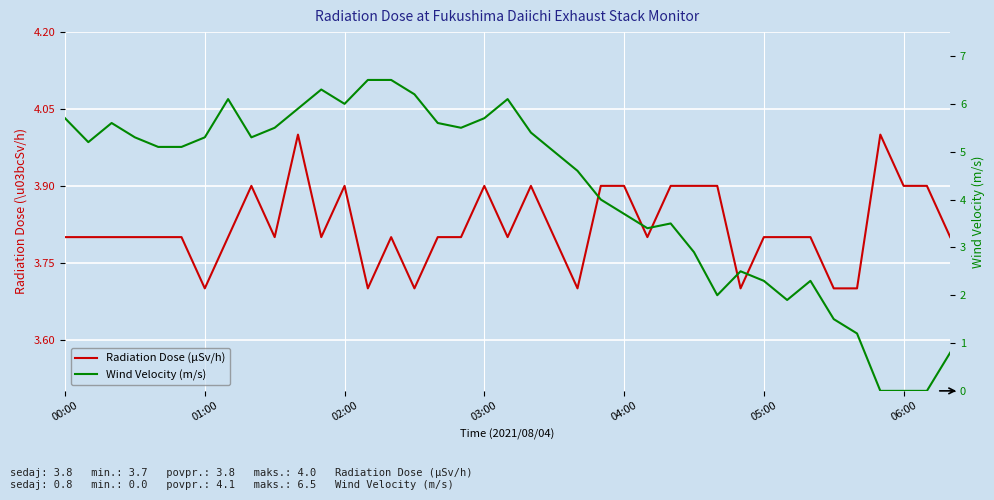

True or false: Wind Velocity (m/s) and Radiation Dose (μSv/h) intersect in this chart.

True